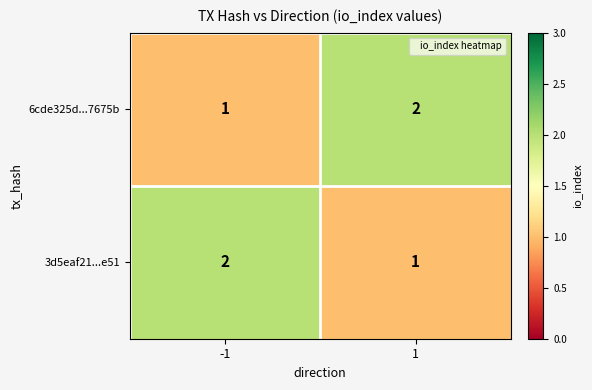

Reading left to right, what are all the values shown in this chart?

6cde325d...7675b: 1	2
3d5eaf21...e51: 2	1